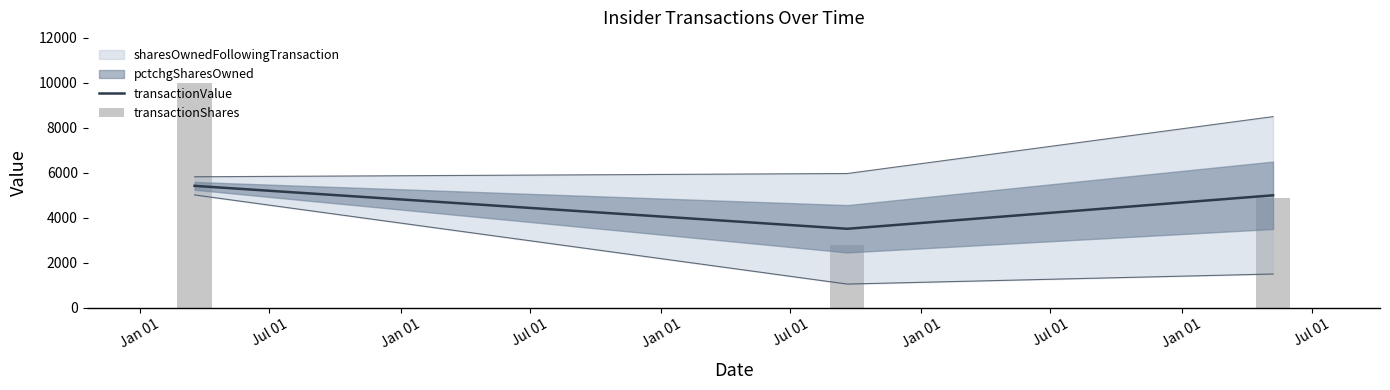

Does the chart contain stacked bars?

No